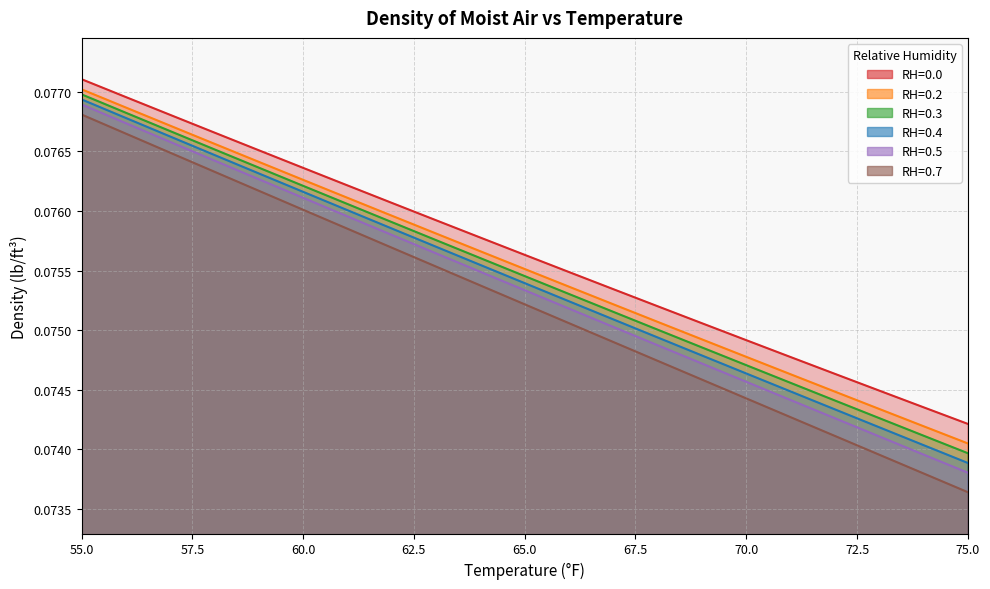

At which category is the sum across all series the highest?

55